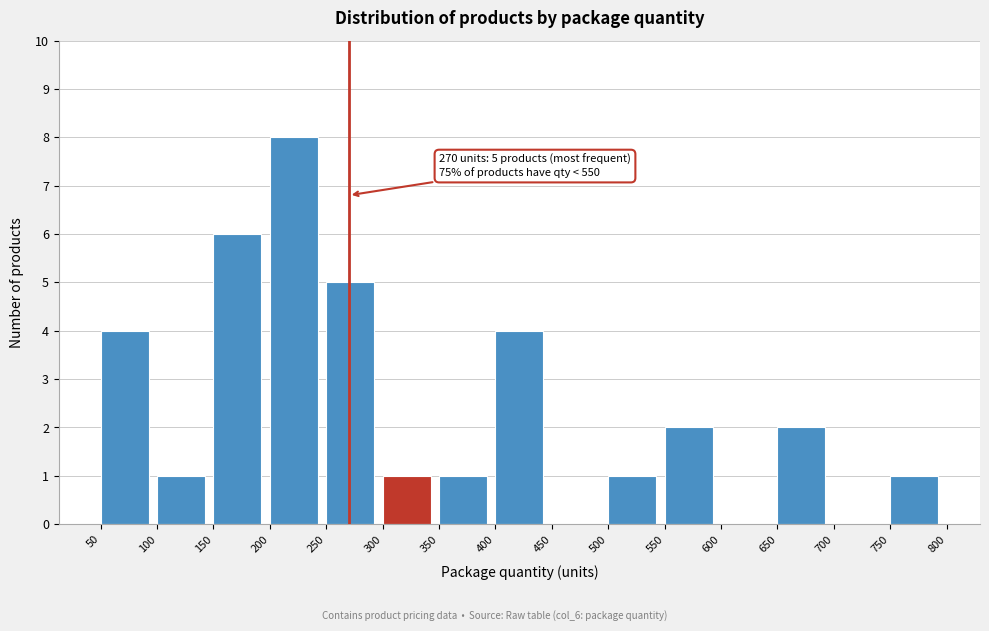

Over which range of the x-axis is the bar tallest?

200 to 250